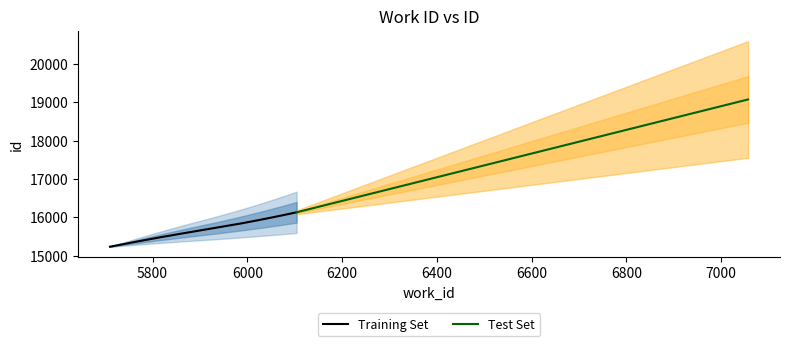

True or false: the data has more than 2 interior local peaks.

False